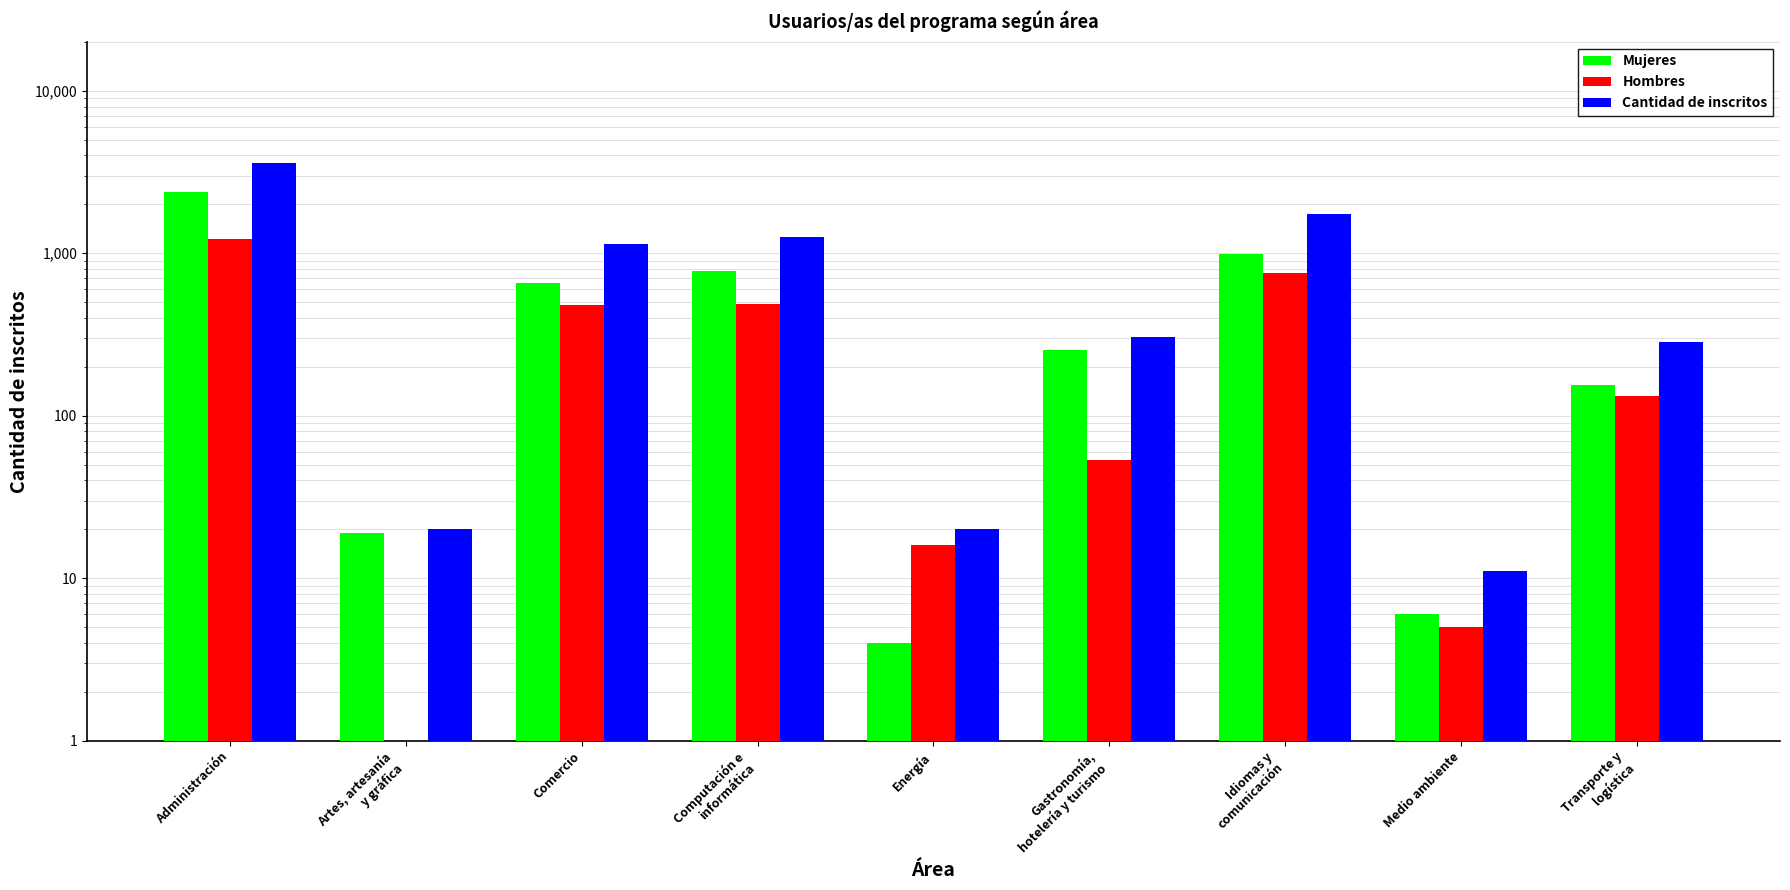

How many values in the Mujeres series are below 252?

4